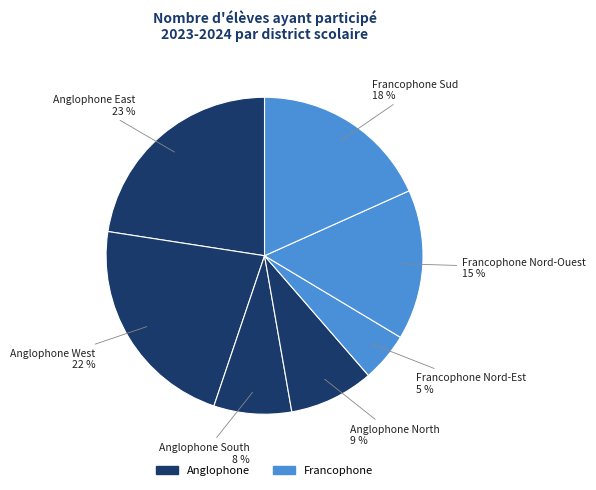

How many slices are in this pie chart?

7